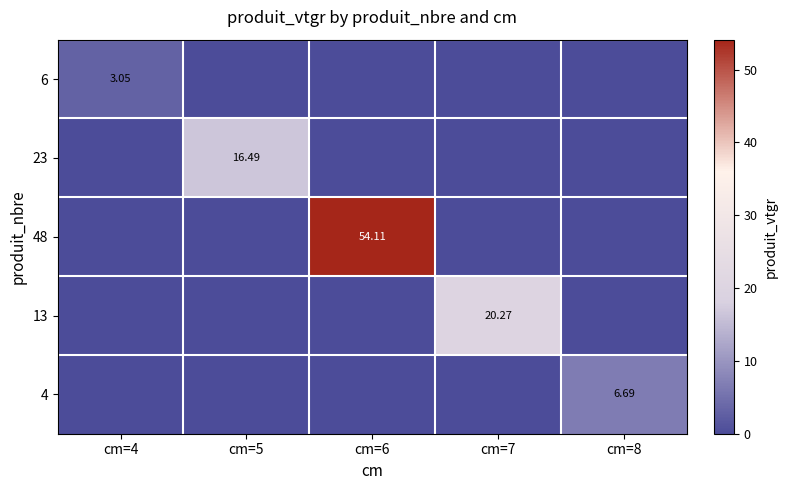

Is the value of 23 at cm=7 greater than the value of 6 at cm=6?

No